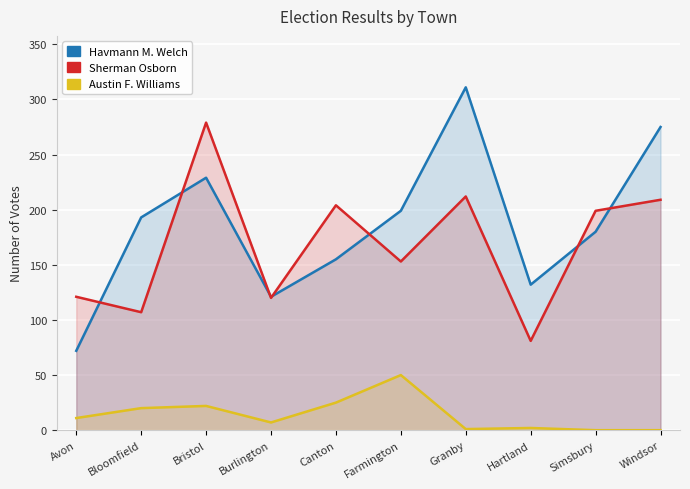

List the labels in order of Havmann M. Welch value, largest first.

Granby, Windsor, Bristol, Farmington, Bloomfield, Simsbury, Canton, Hartland, Burlington, Avon